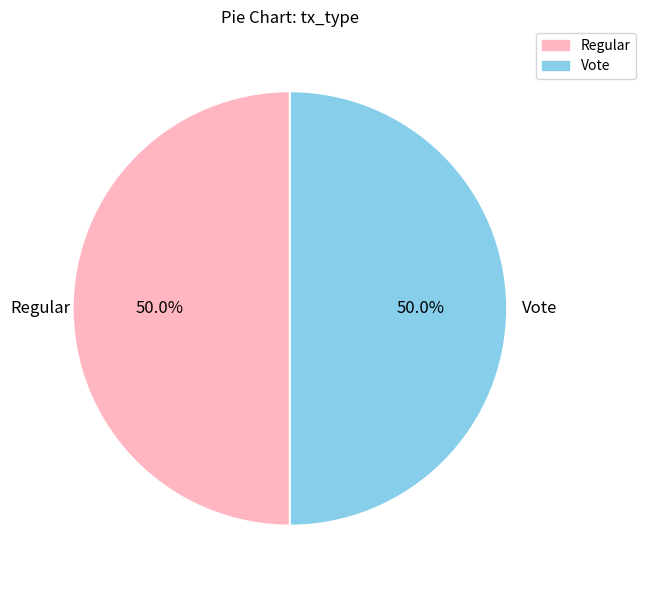

Approximately how many times larger is the value at Vote compared to Regular?

1.0